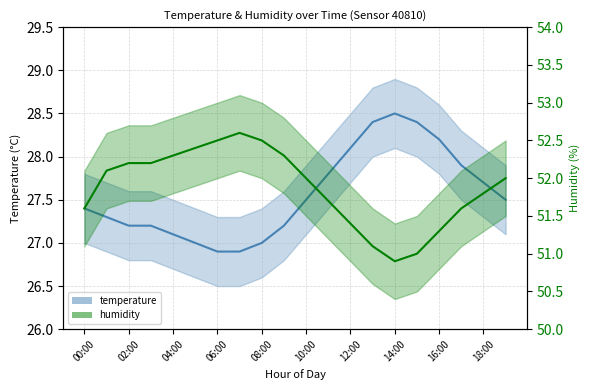

True or false: humidity mean and temperature mean cross at least once.

False